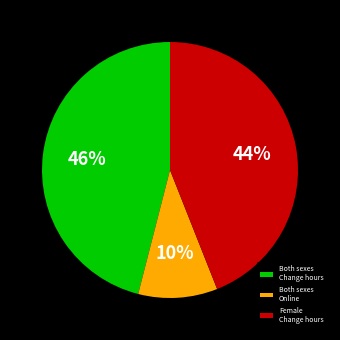

Is the sum of Both sexes Change hours and Female Change hours greater than half?

Yes